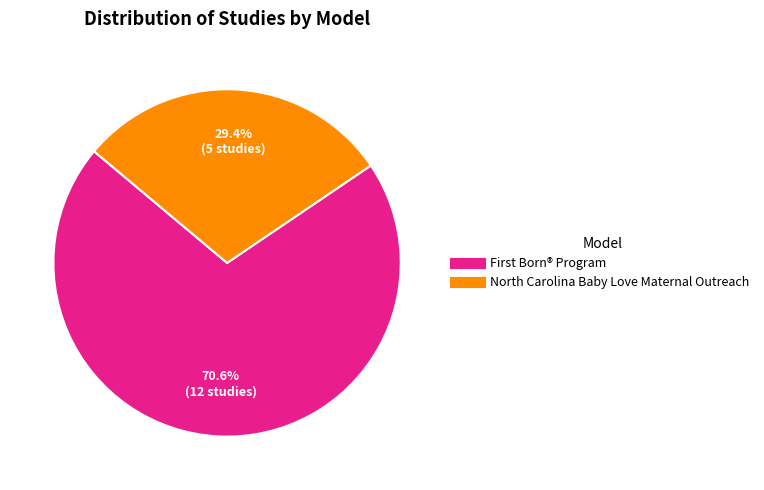

Is it true that North Carolina Baby Love Maternal Outreach is 21% of the pie?

False